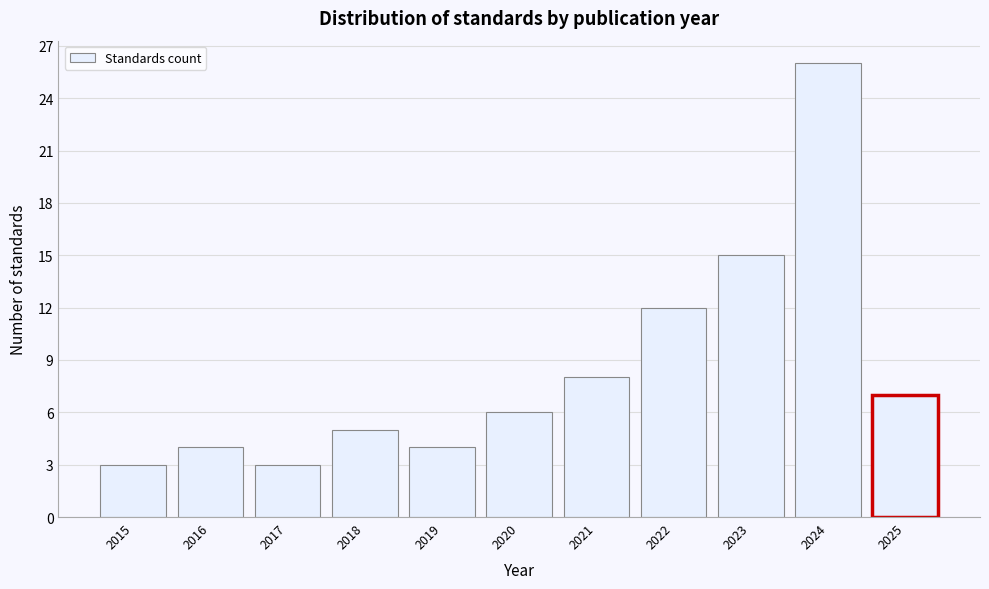

Reading left to right, transcribe this chart: for each bar, give the range it covers on the x-axis and its height. The values are not printed on the chart, so give them approximately, as read against the axis.

2014.5 to 2015.5: 3
2015.5 to 2016.5: 4
2016.5 to 2017.5: 3
2017.5 to 2018.5: 5
2018.5 to 2019.5: 4
2019.5 to 2020.5: 6
2020.5 to 2021.5: 8
2021.5 to 2022.5: 12
2022.5 to 2023.5: 15
2023.5 to 2024.5: 26
2024.5 to 2025.5: 7